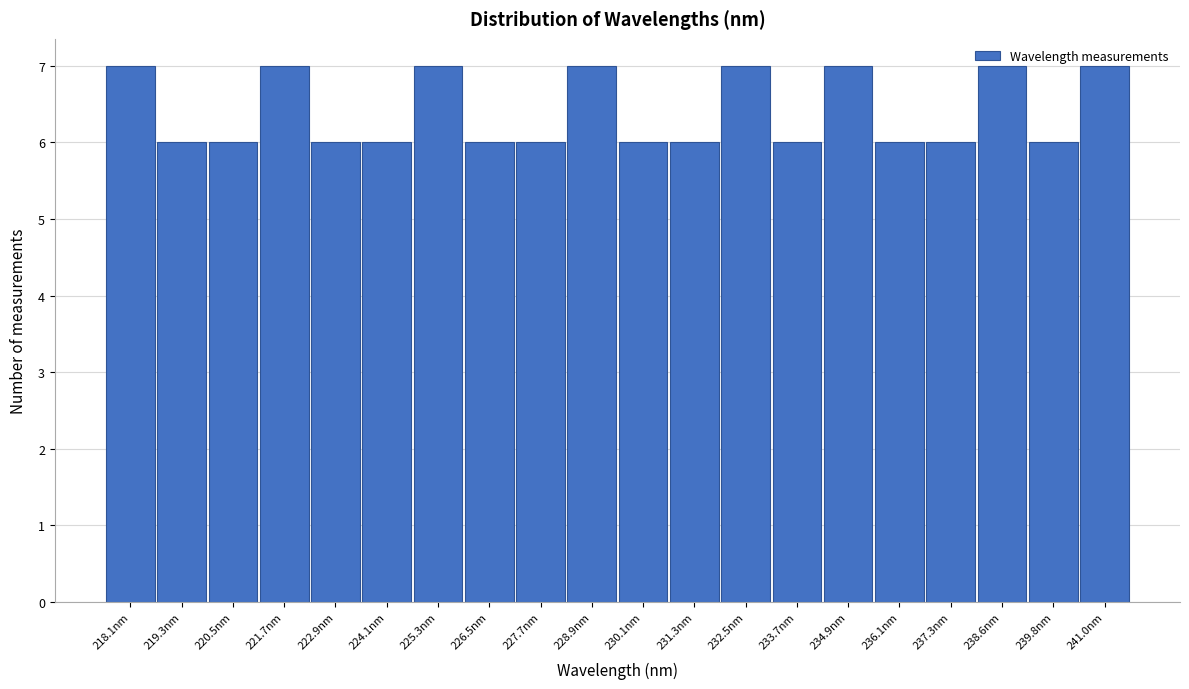

What is the value of the 11th bar from the left?

6